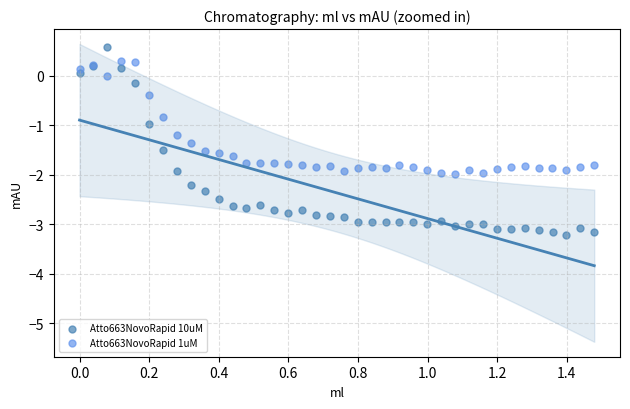

Which series contains the lowest Y value?

Atto663NovoRapid 10uM